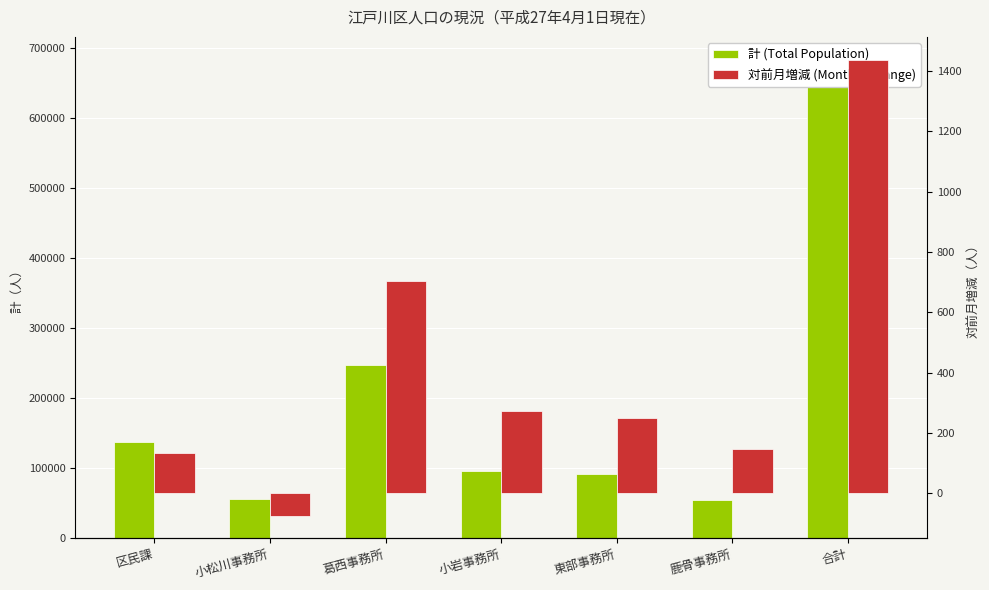

What is the average value of the 対前月増減 (Monthly Change) series?

411